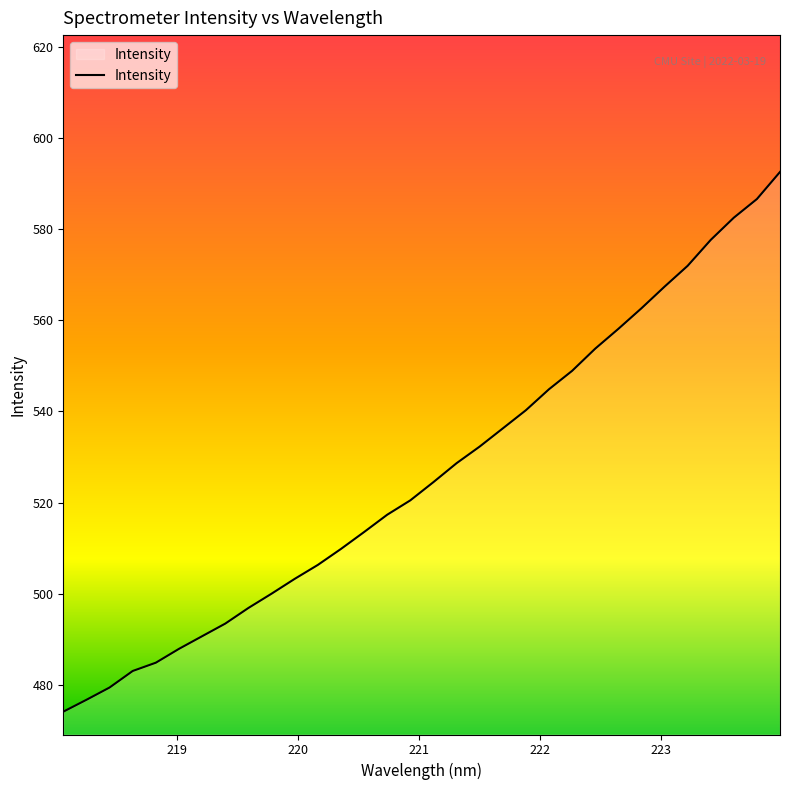

What is the difference between the second highest and second lowest values?

109.8